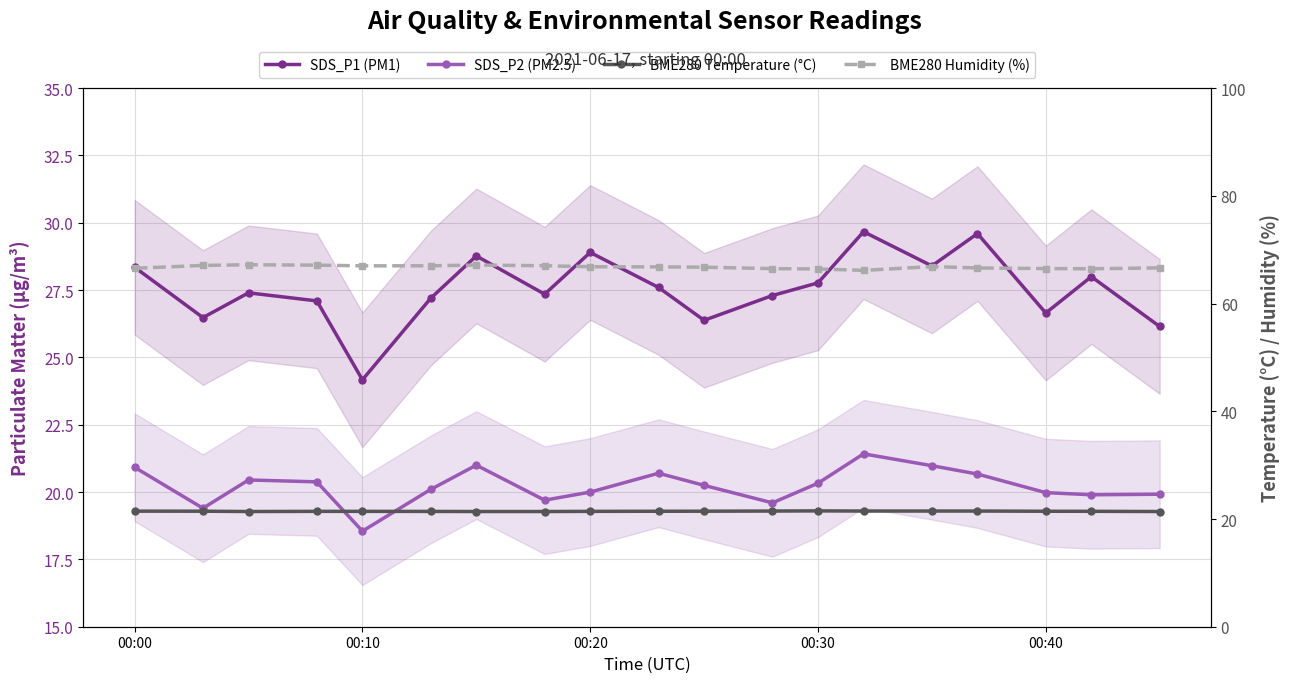

How many data points in SDS_P1 (PM1) are above 27?

14